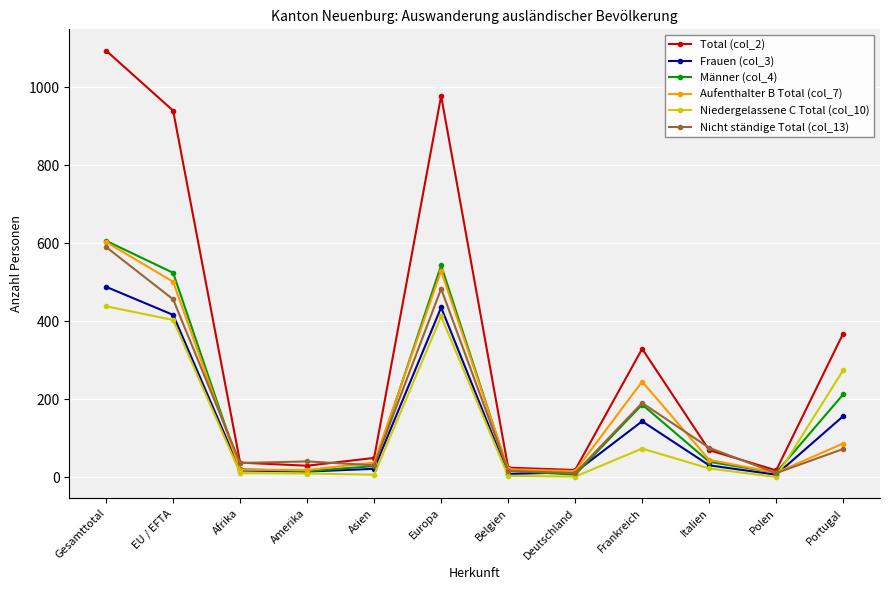

What is the label of the 5th point from the left?

Asien